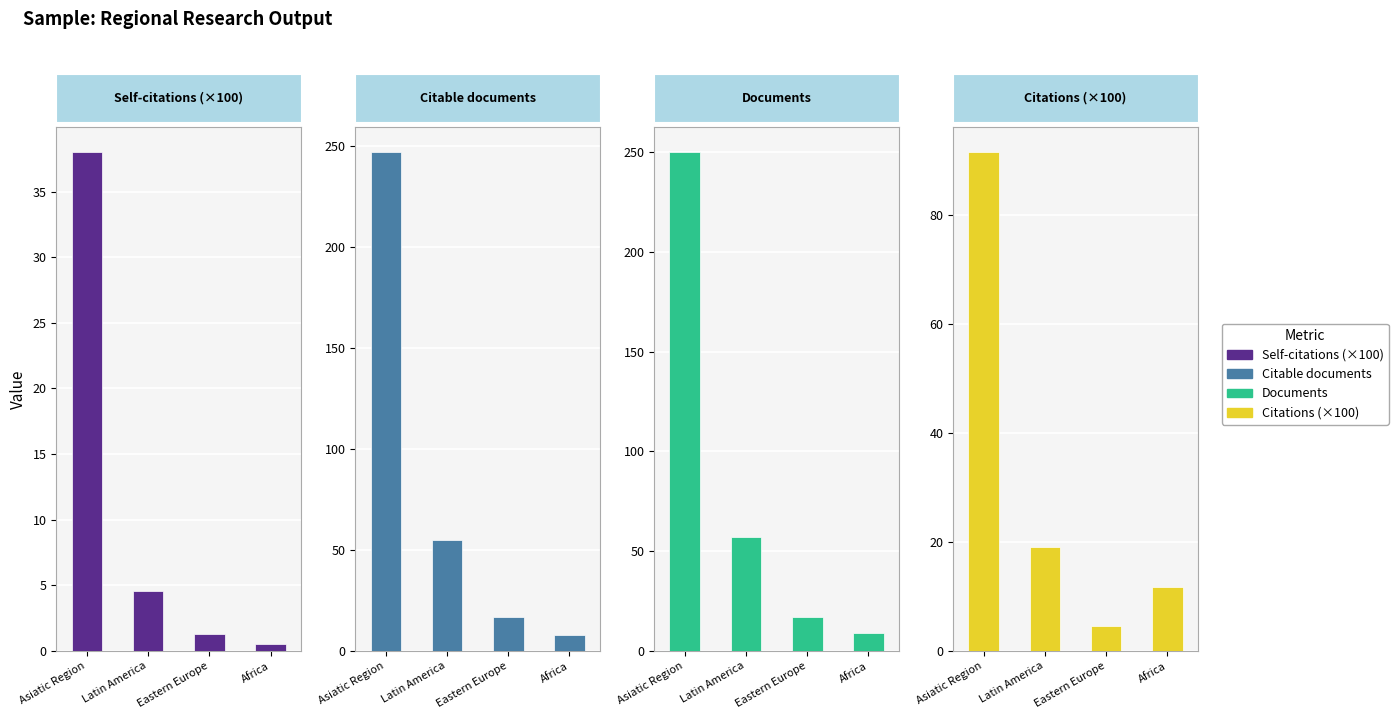

Reading left to right, list all the values displayed in this chart.

Self-citations (×100): 38.0	4.6	1.3	0.5
Citable documents: 247.0	55.0	17.0	8.0
Documents: 250.0	57.0	17.0	9.0
Citations (×100): 91.6	19.0	4.6	11.8